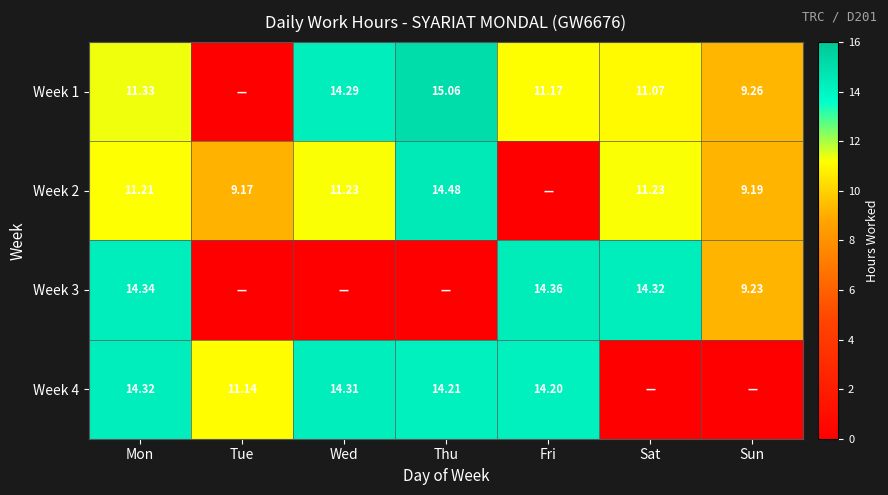

Is it true that Week 4 equals 2.9 at Thu?

False